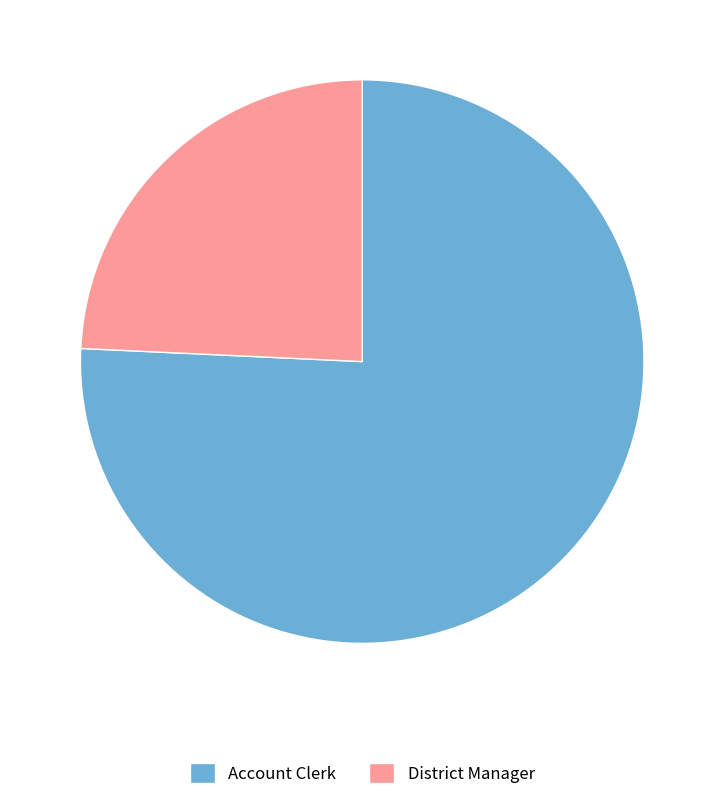

Is the sum of Account Clerk and District Manager greater than half?

Yes